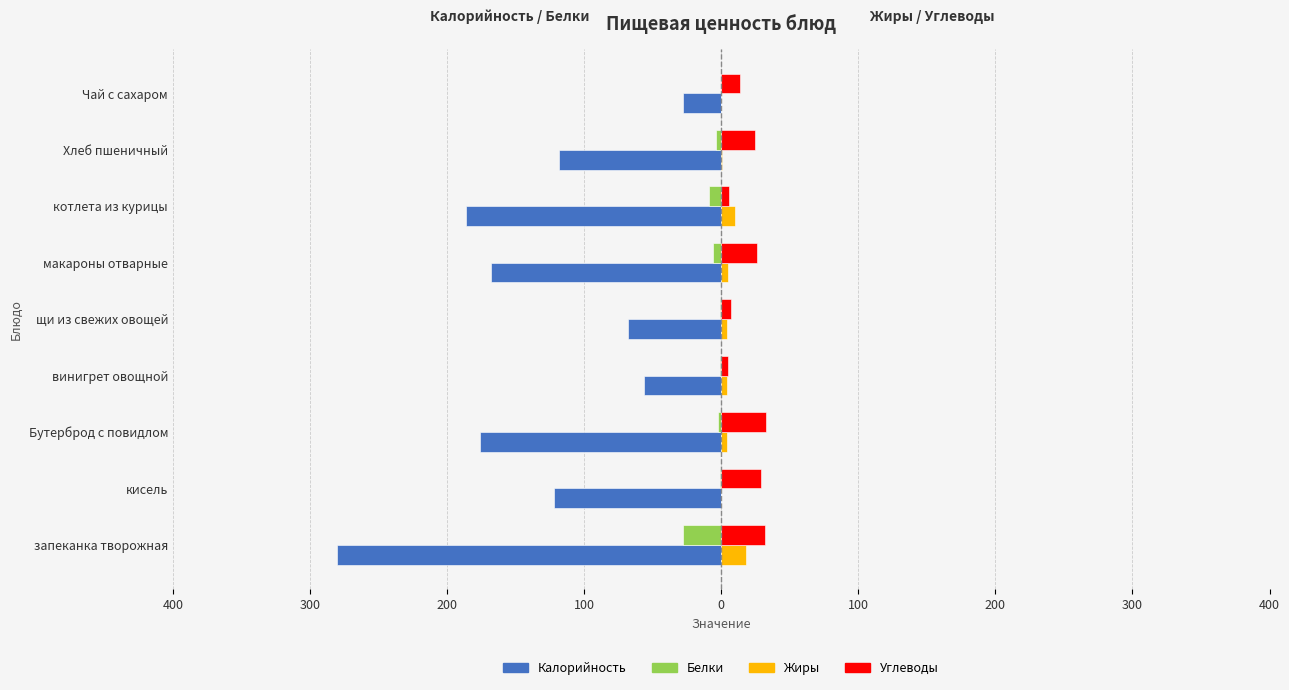

What are all the series names shown in the legend?

Калорийность, Белки, Жиры, Углеводы